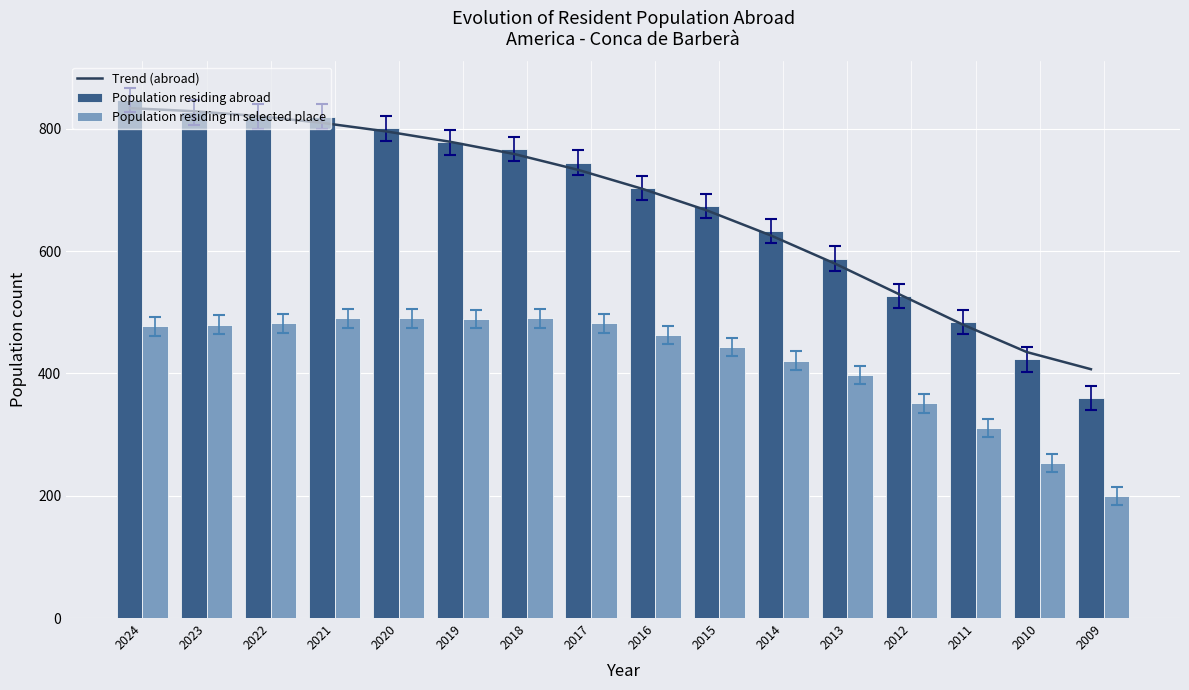

List the series in order of their peak value, lowest first.

Population residing in selected place, Trend (abroad), Population residing abroad